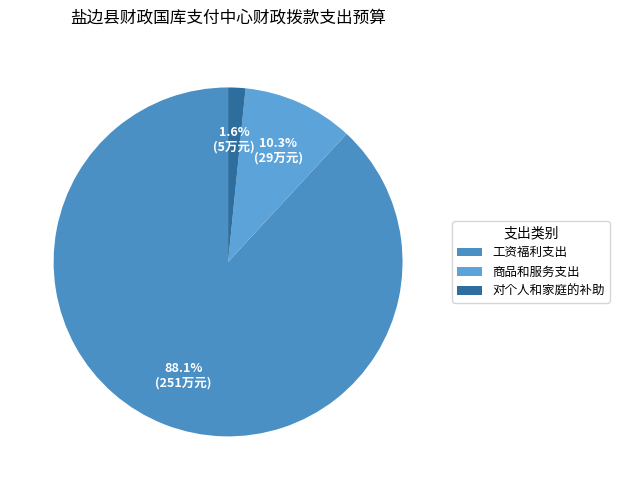

Count the number of slices in the pie.

3